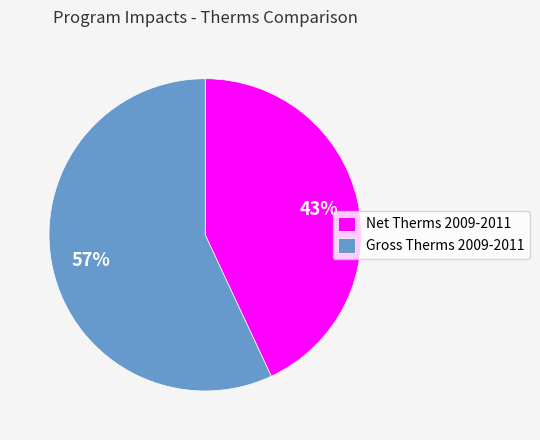

Do Net Therms 2009-2011 and Gross Therms 2009-2011 together represent more than half of the pie?

Yes